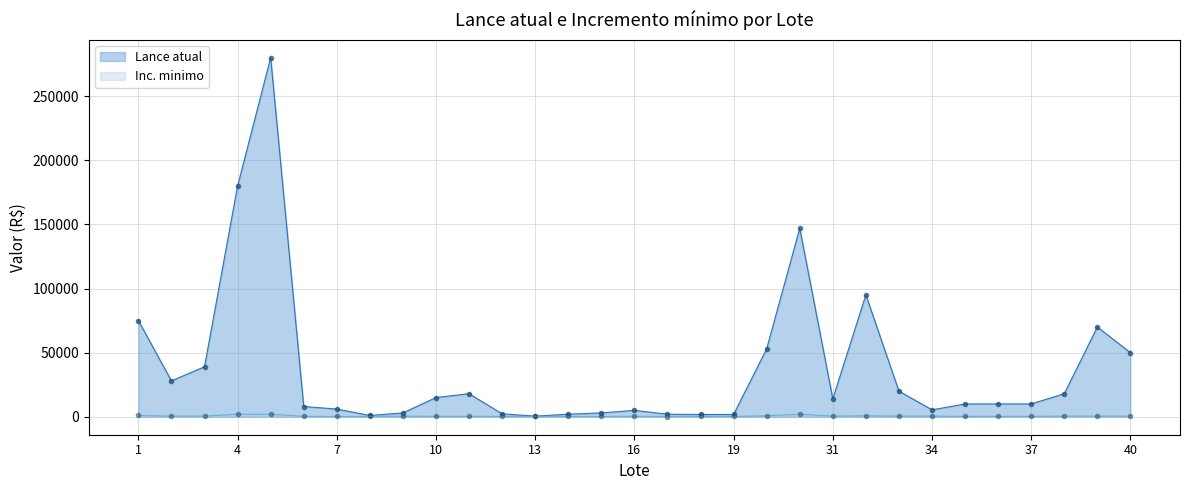

Where does the Inc. minimo series first go above 350?

1